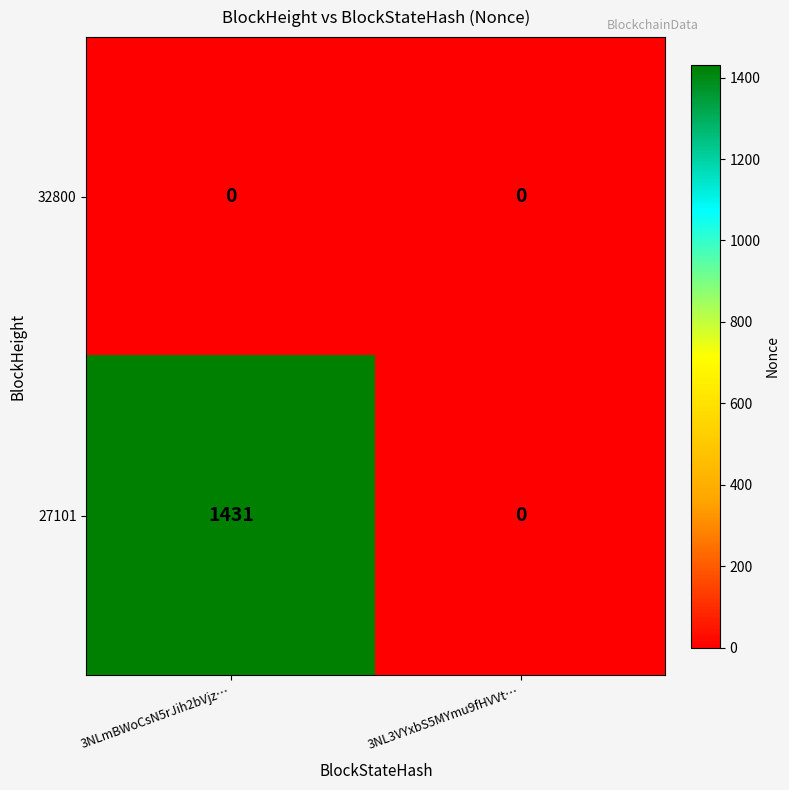

At which category is the sum across all series the highest?

3NLmBWoCsN5rJih2bVjz…